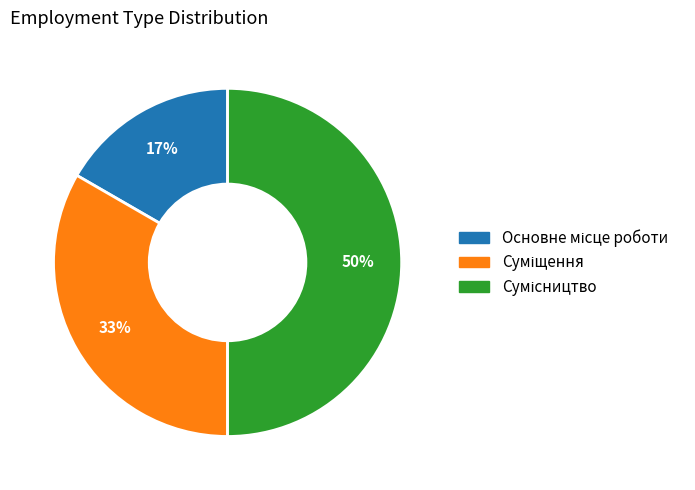

To the nearest percent, what is the average slice percentage?

33%